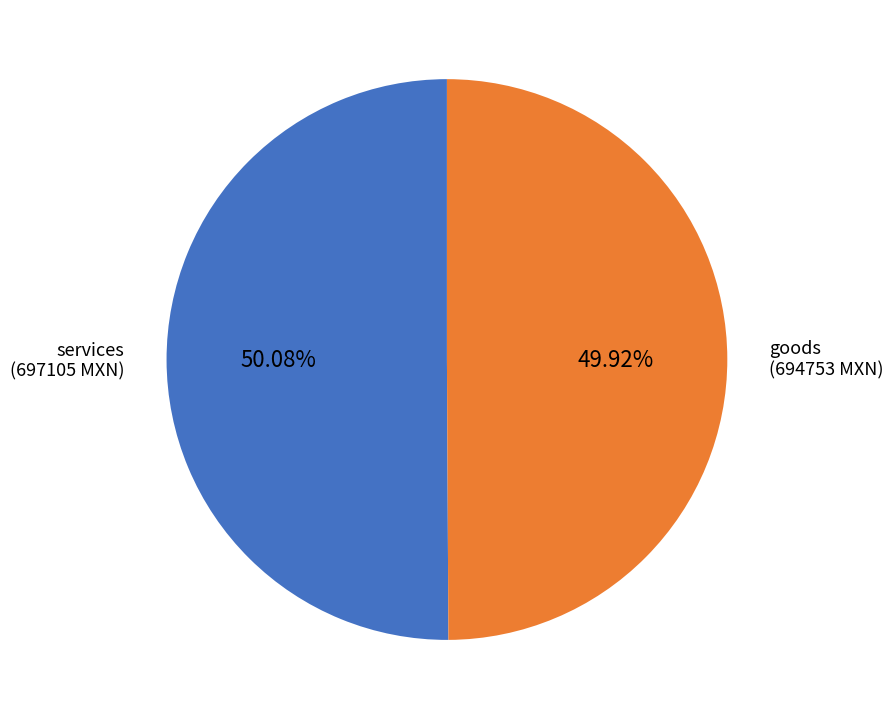

What is the ratio of the value at services (697105 MXN) to the value at goods (694753 MXN)?

1.0